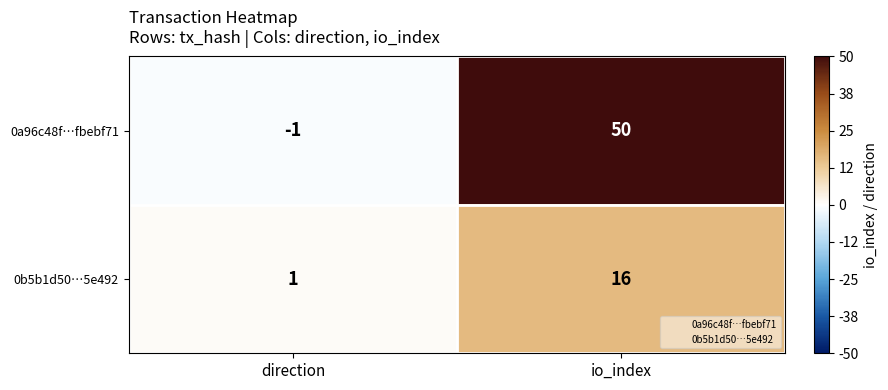

Read the 0b5b1d50…5e492 value at io_index.

16